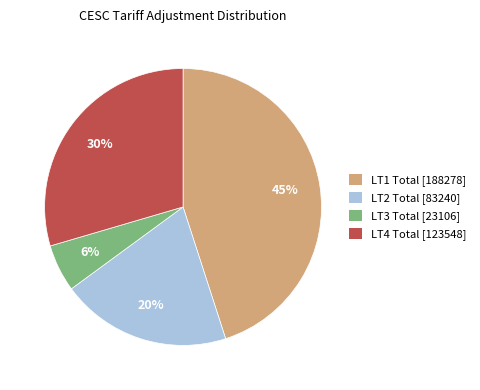

Is there a majority slice in this chart?

No